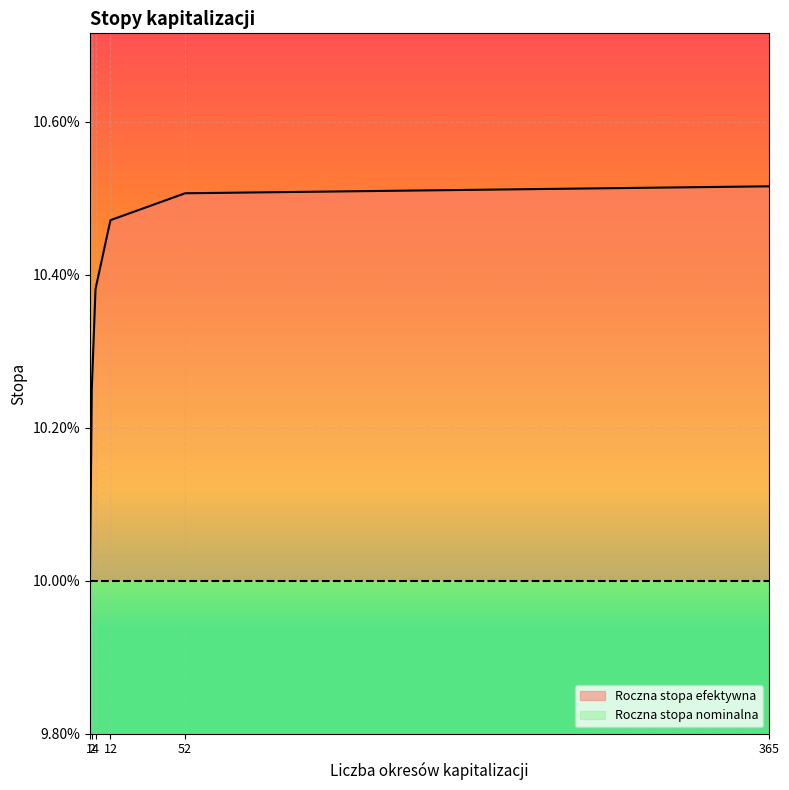

The value at 52 is 0.0. True or false?

False